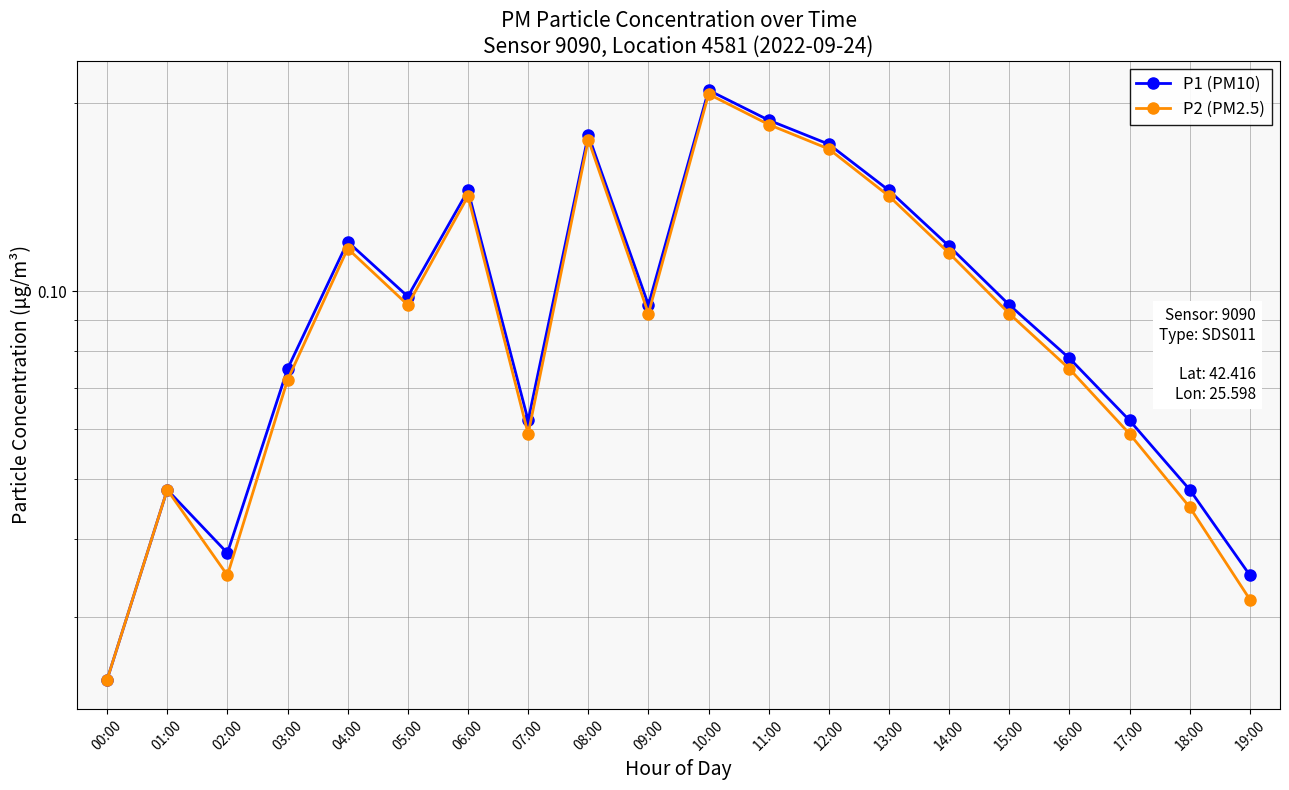

Which series has the widest spread of values?

P1 (PM10)